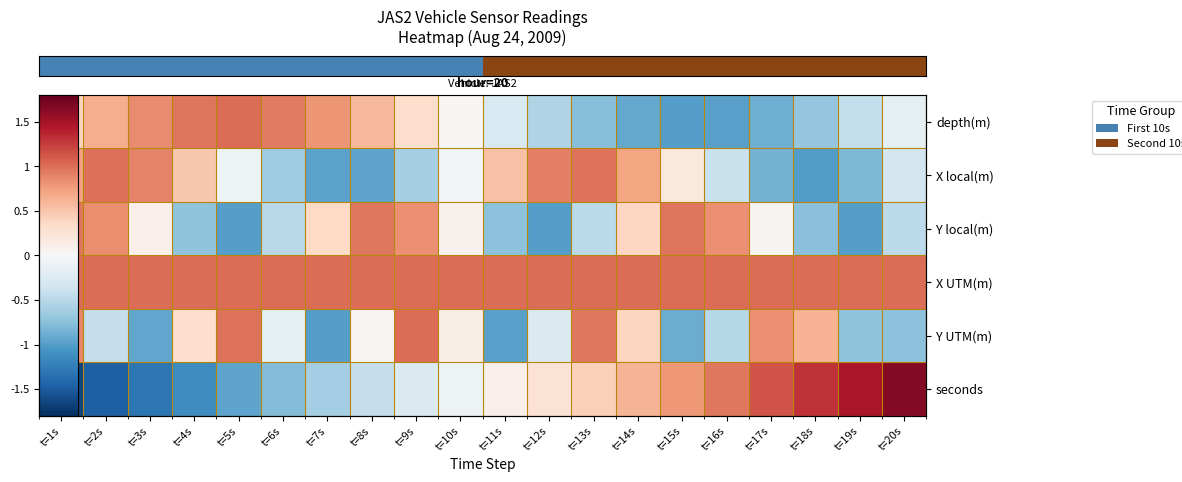

What is the minimum value shown in the chart?

-1.6